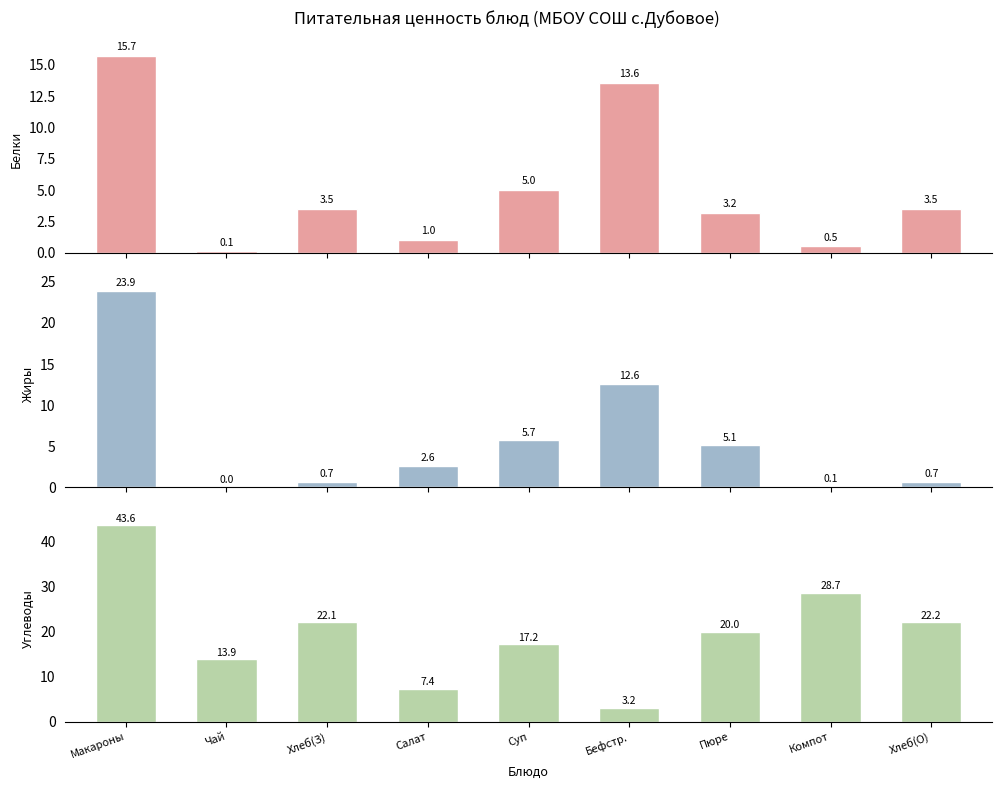

What is the value of the Жиры bar at the 7th from the left?

5.1